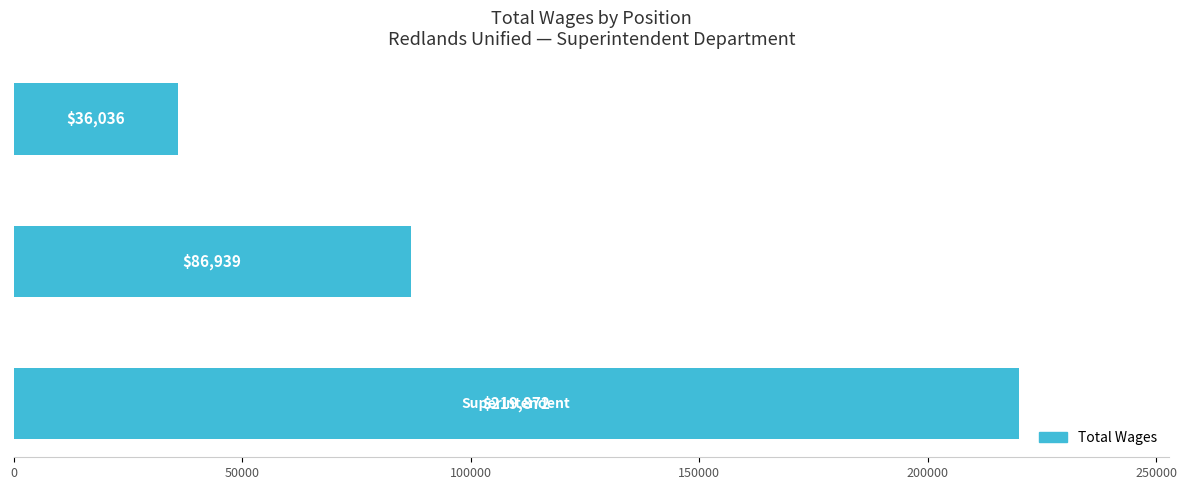

How many values are between 36036 and 219872?

3